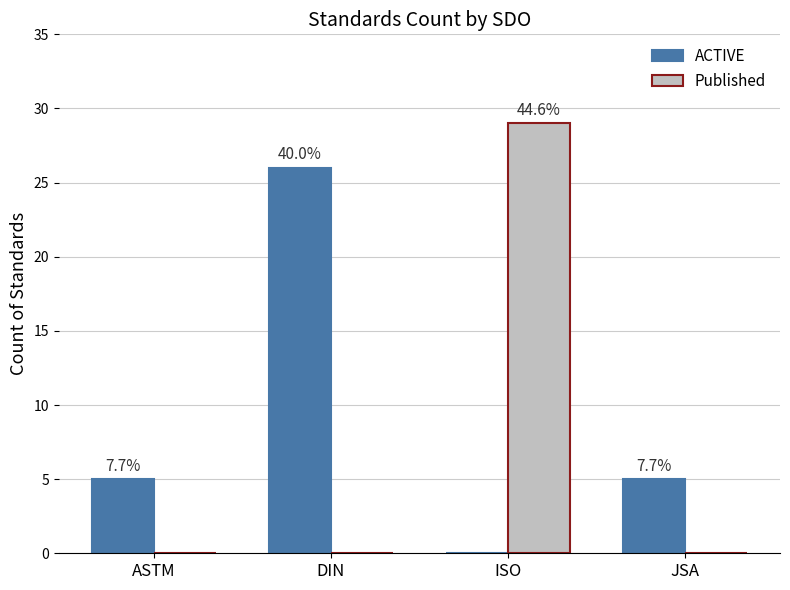

Which series has the largest total across all categories?

ACTIVE